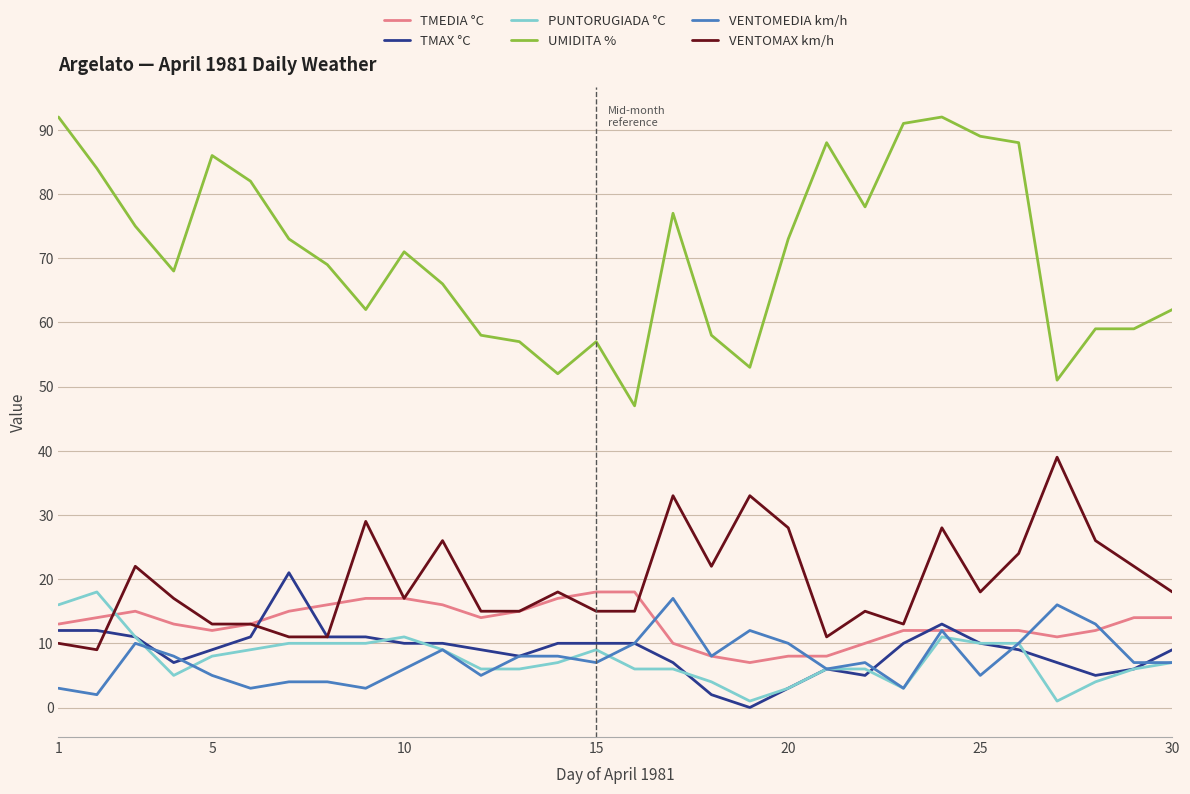

What is the highest value of the PUNTORUGIADA °C series?

18